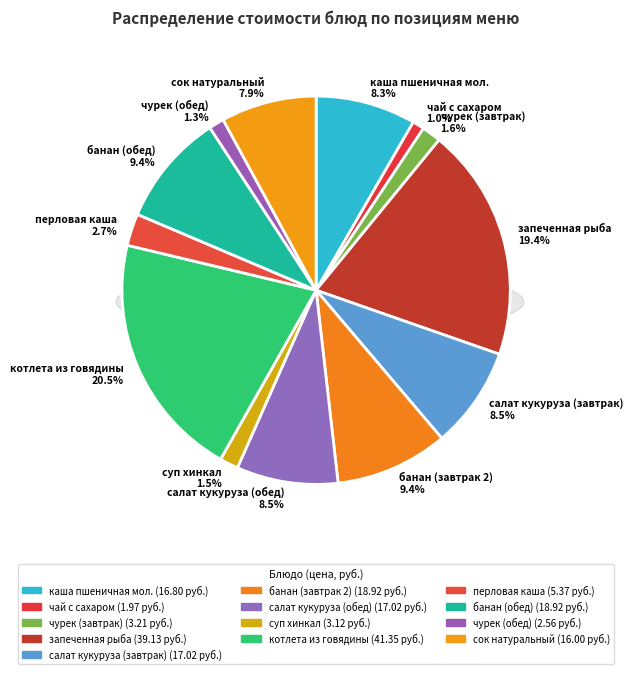

Is there a majority slice in this chart?

No